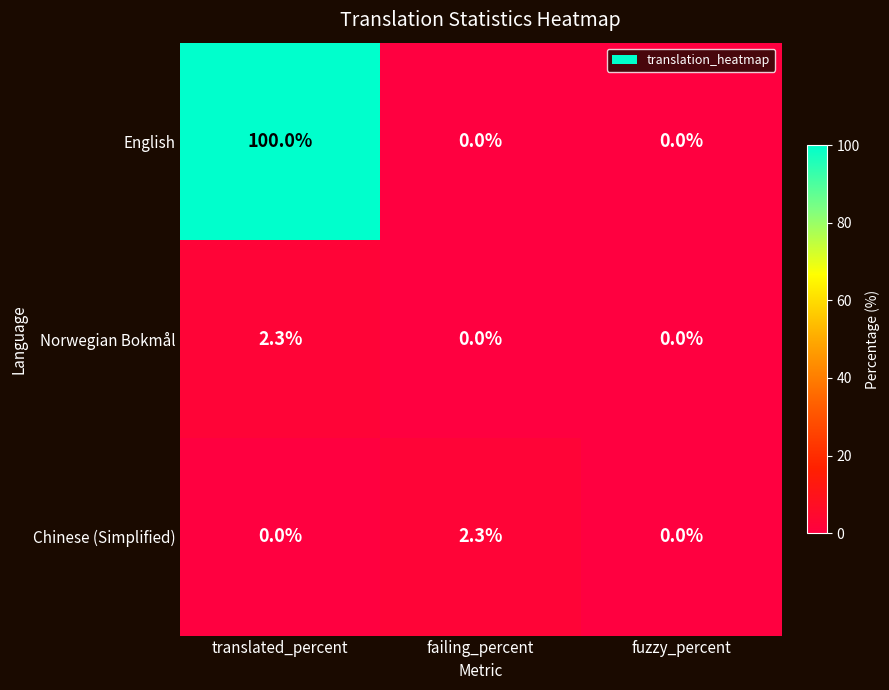

At how many categories does at least one series exceed 14?

1